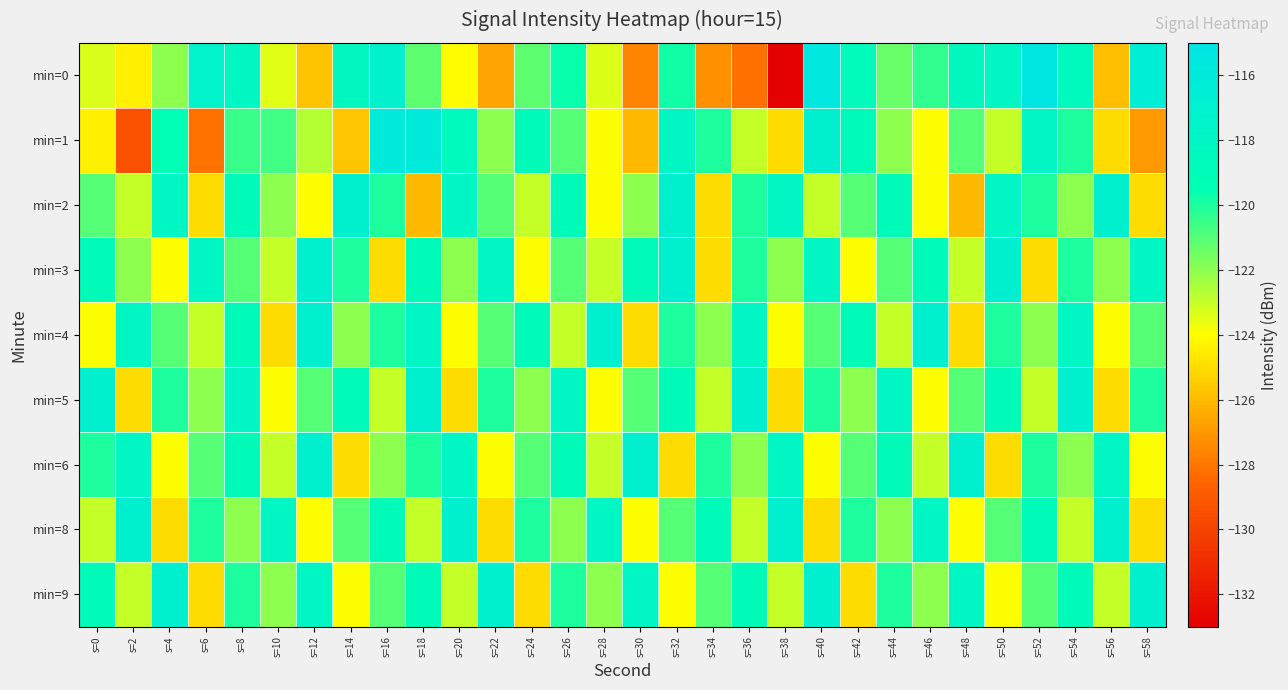

At s=10, list the series in order from largest to smallest.

min=8, min=1, min=2, min=9, min=3, min=6, min=0, min=5, min=4